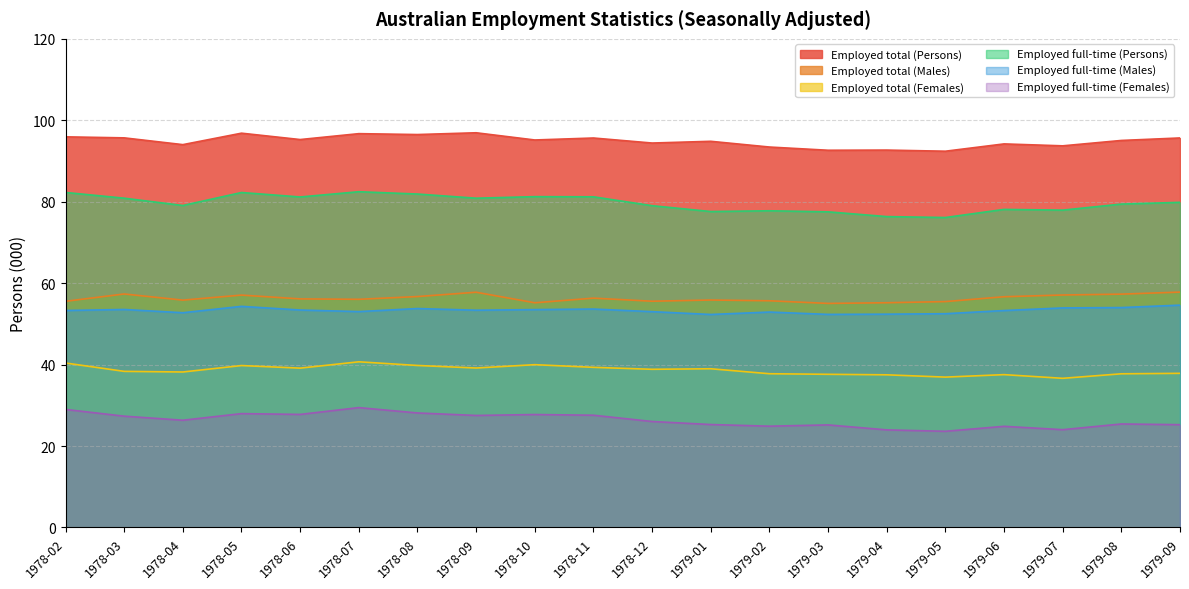

What position from the left is 1979-02?

13